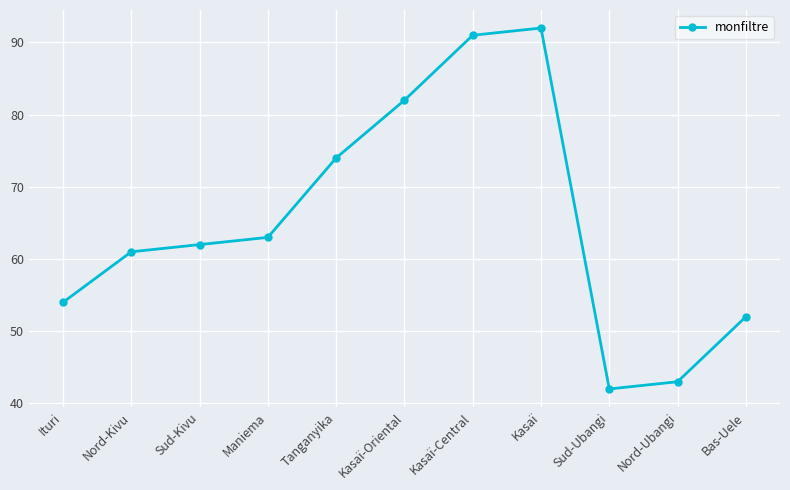

What is the change in value from Sud-Kivu to Bas-Uele?

-10